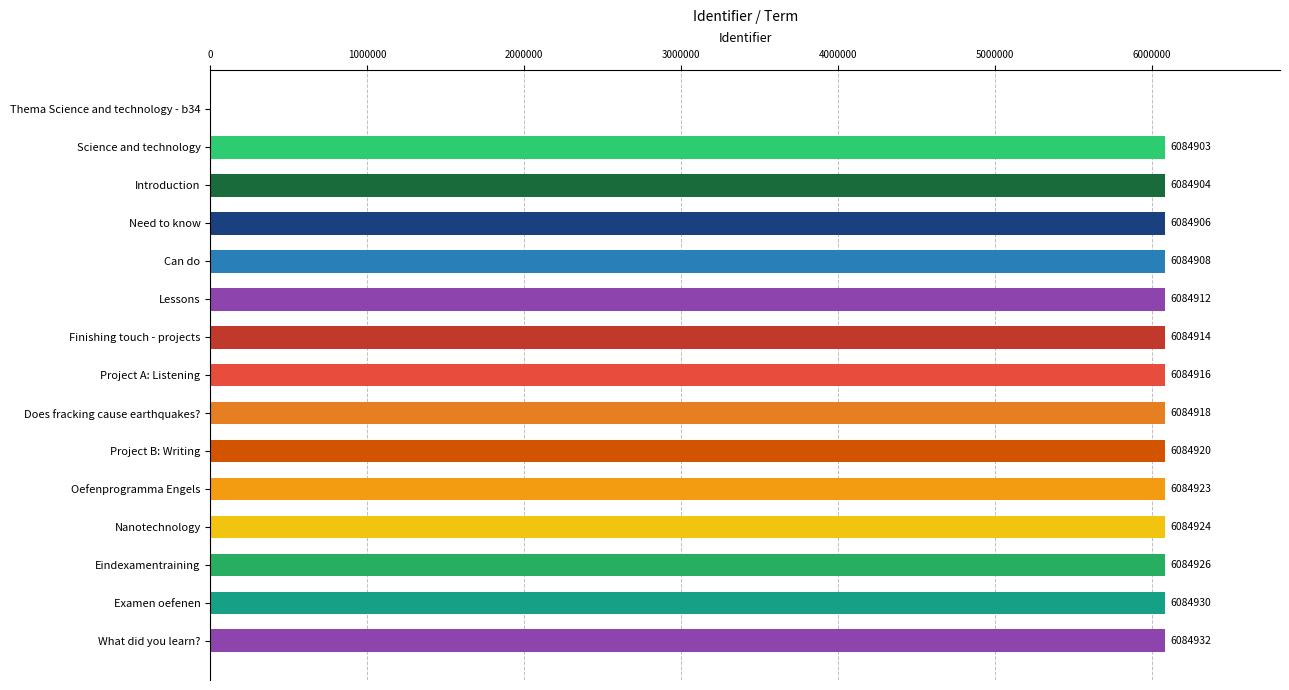

Reading top to bottom, transcribe all the data shown in this chart.

Thema Science and technology - b34=0	Science and technology=6084903	Introduction=6084904	Need to know=6084906	Can do=6084908	Lessons=6084912	Finishing touch - projects=6084914	Project A: Listening=6084916	Does fracking cause earthquakes?=6084918	Project B: Writing=6084920	Oefenprogramma Engels=6084923	Nanotechnology=6084924	Eindexamentraining=6084926	Examen oefenen=6084930	What did you learn?=6084932